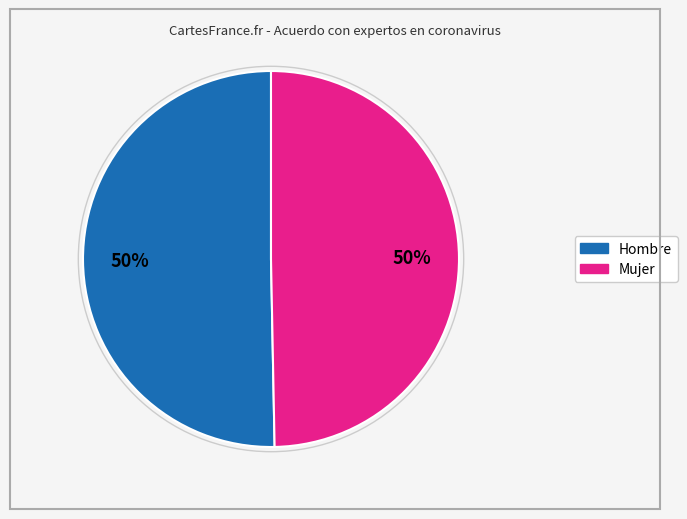

Is the sum of Hombre and Mujer greater than half?

Yes